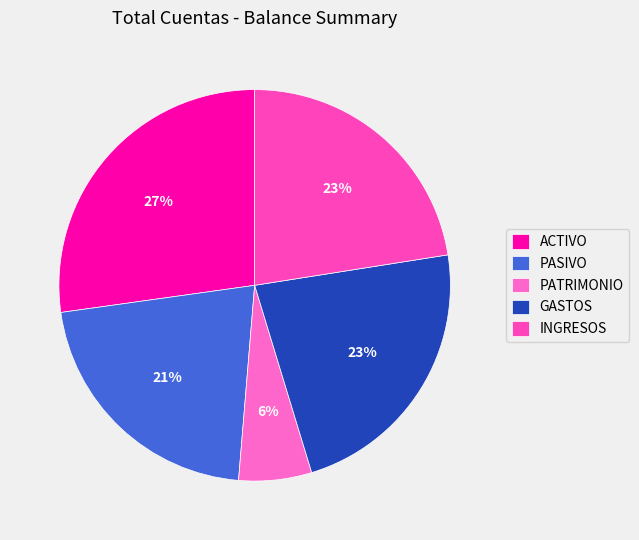

True or false: PATRIMONIO accounts for 6% of the total.

True